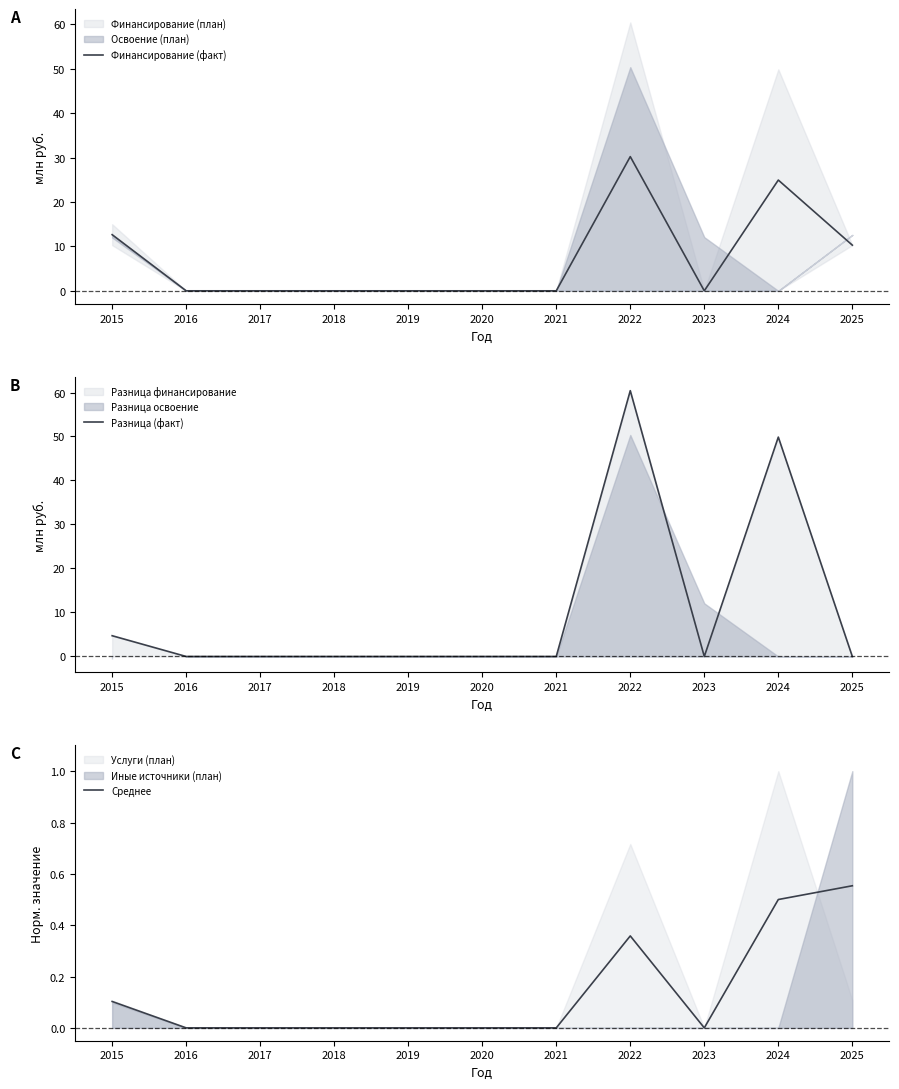

Rank the series by their average value, from highest to lowest.

Разница (факт), Финансирование (факт), Среднее